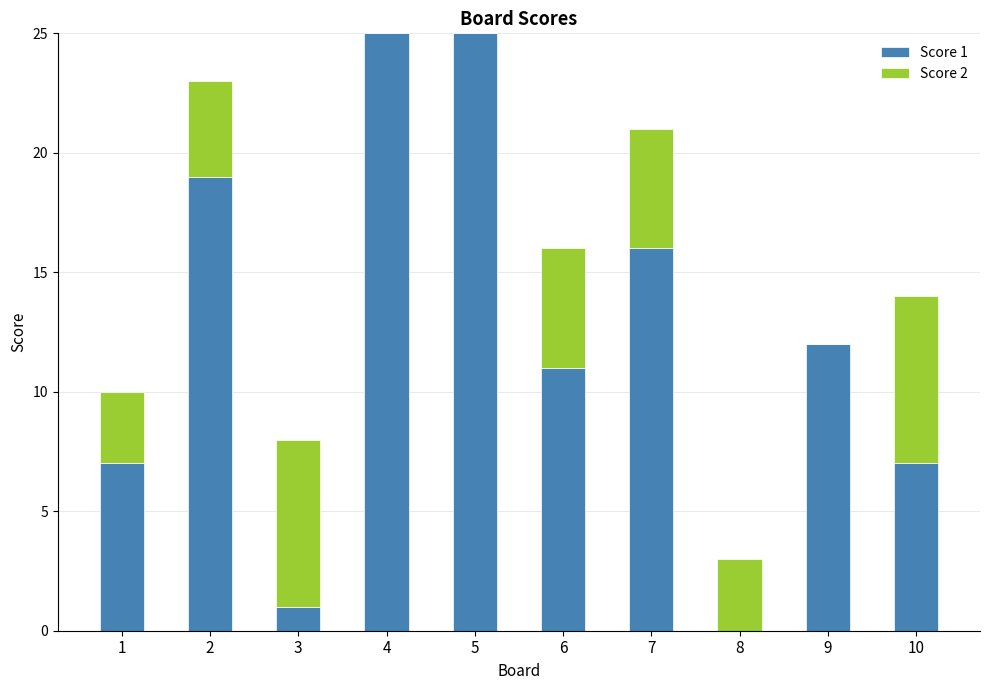

What is the total value across all series at 1?

10